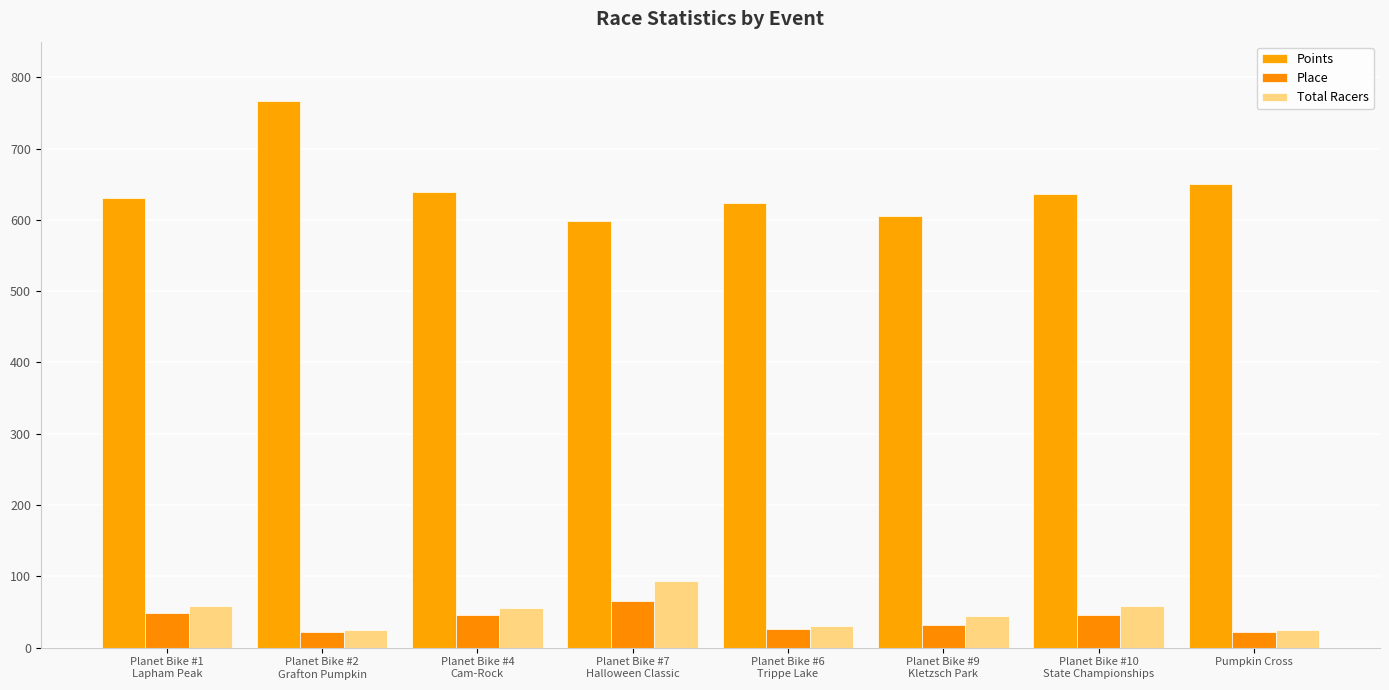

What is the label of the 1st bar from the left?

Planet Bike #1
Lapham Peak